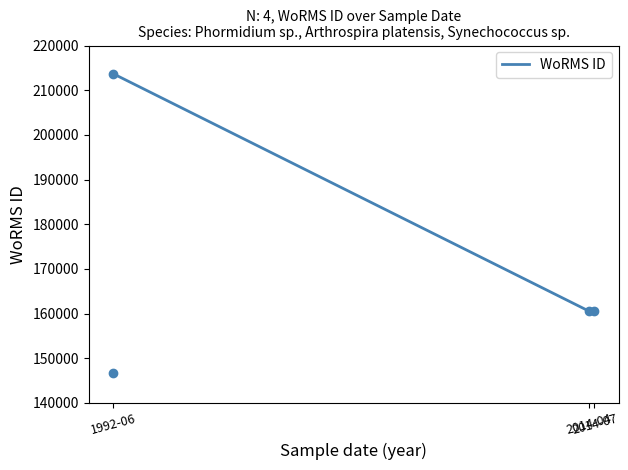

How many values are below 160572?

1